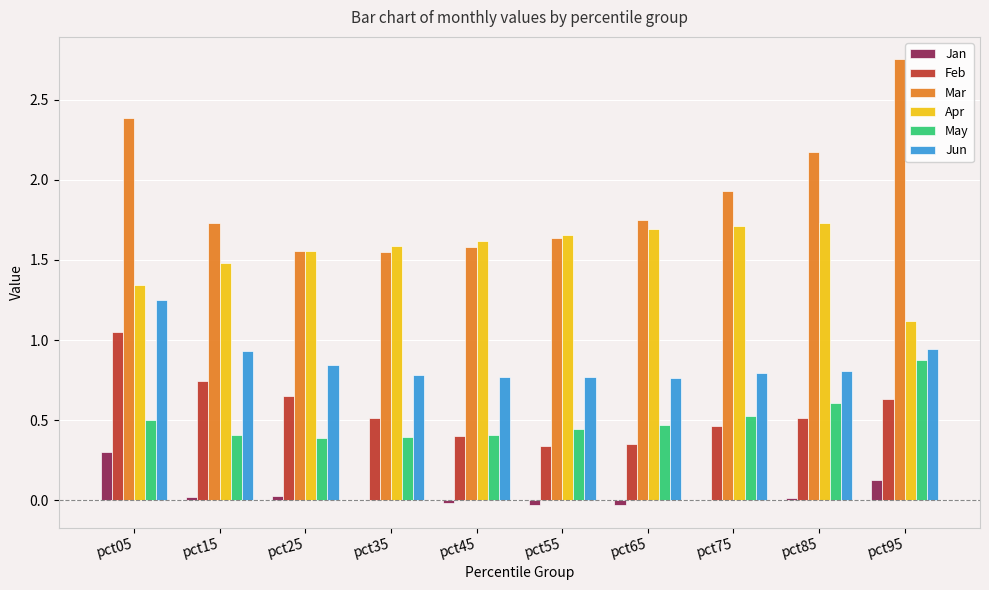

Is the value of Jun at pct75 greater than the value of Mar at pct95?

No